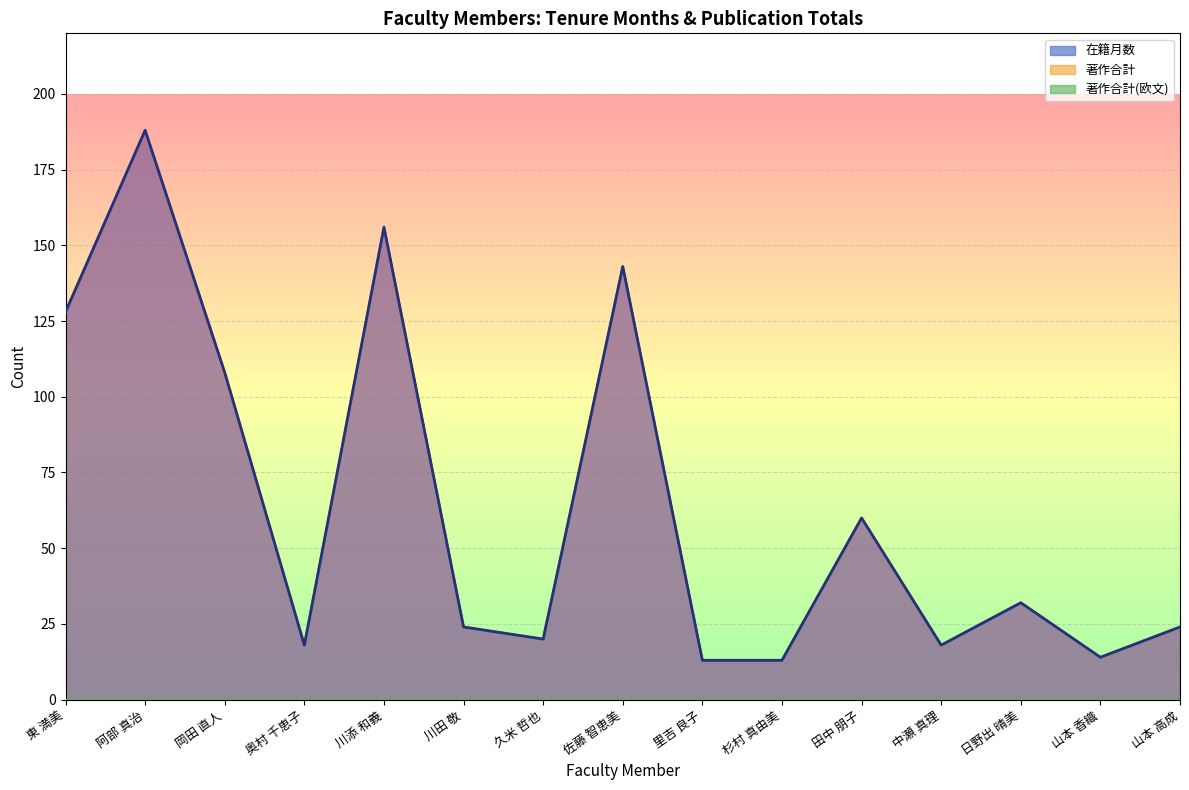

What is the sum of the 在籍月数 values at 日野出 晴美 and 田中 朋子?

92